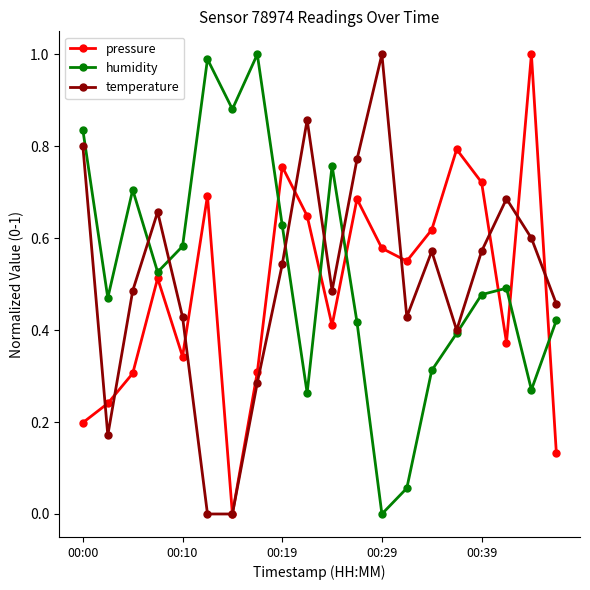

True or false: temperature has more than 1 interior local peaks.

True